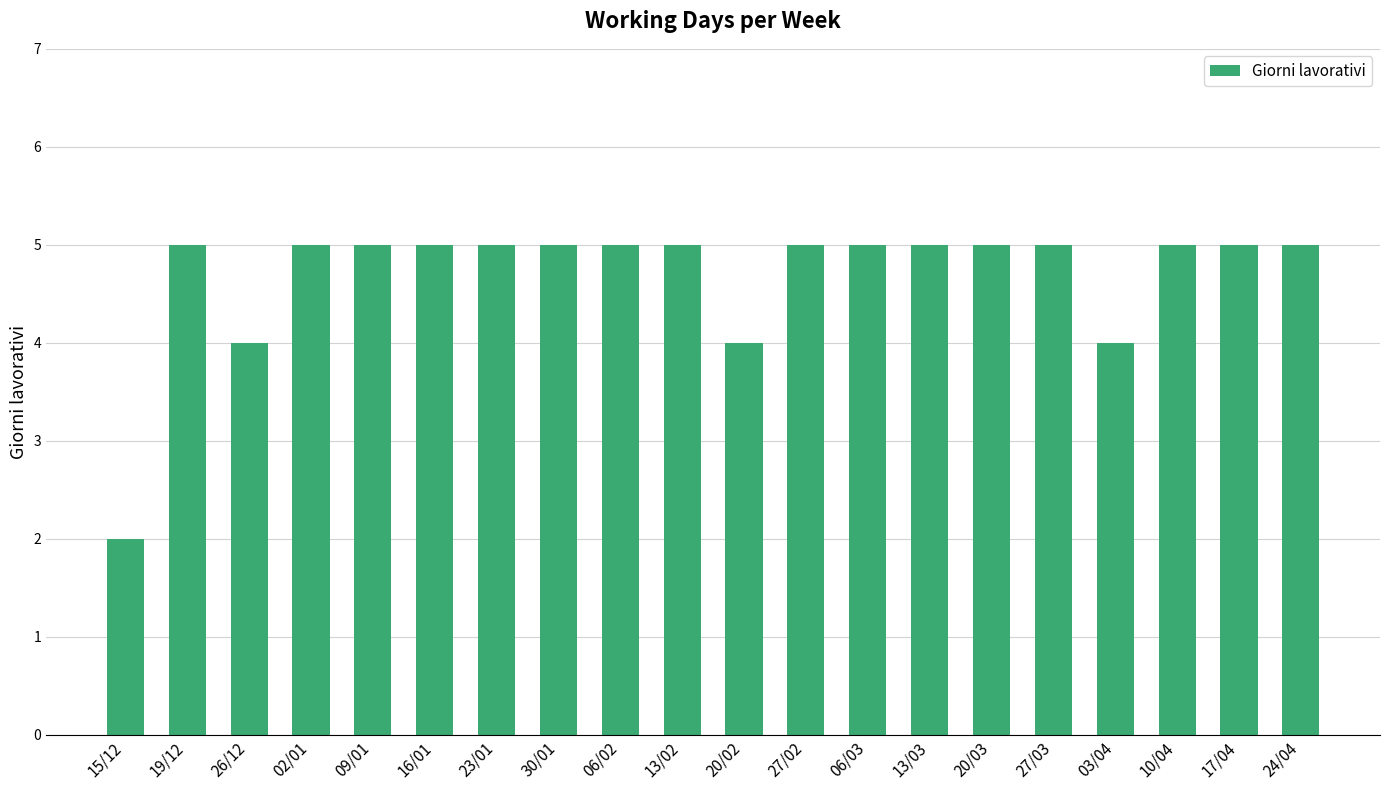

What is the difference between the maximum and second lowest values?

1